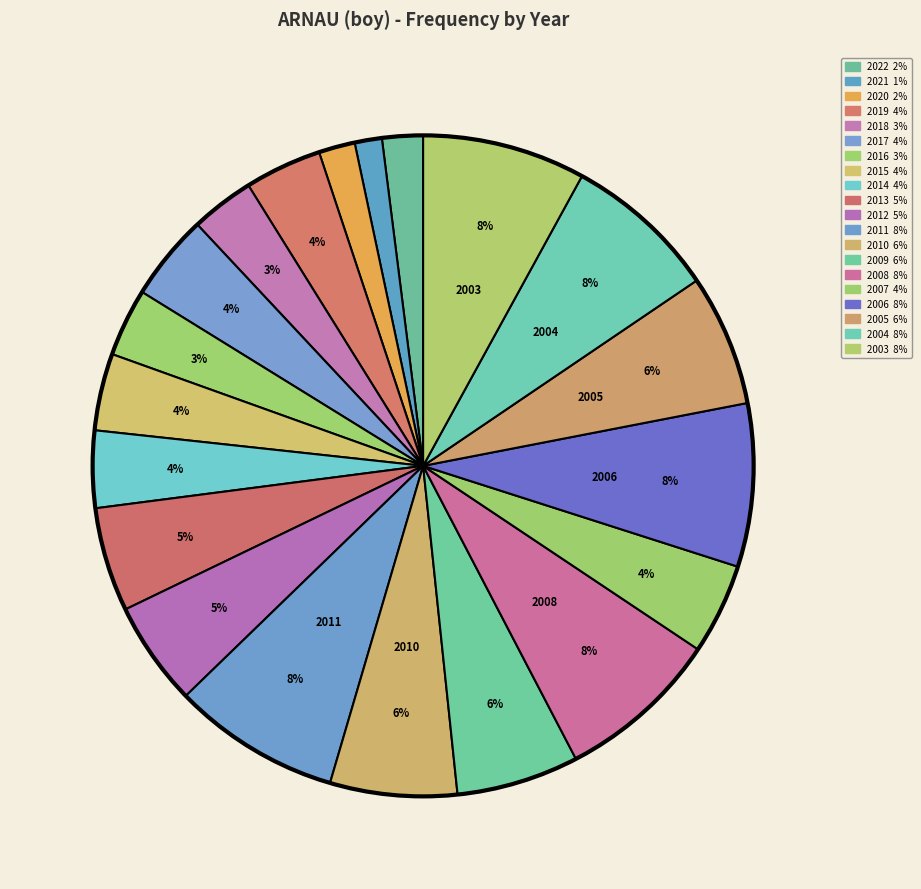

What is the largest slice in the pie chart?

2011